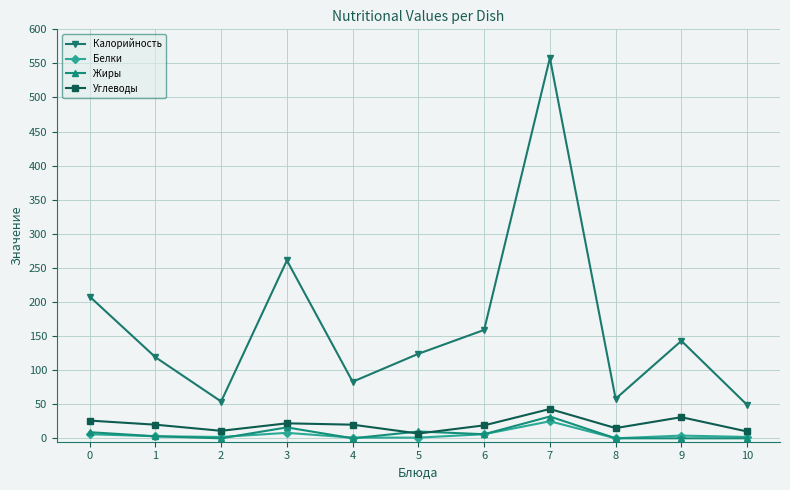

True or false: Белки and Калорийность cross at least once.

False